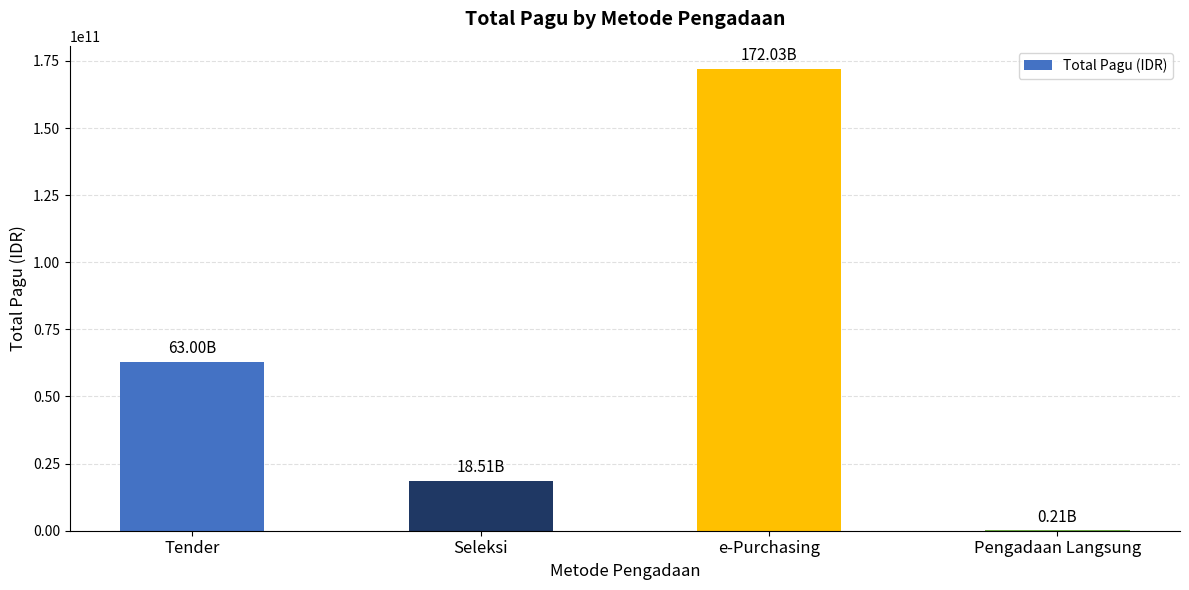

Reading left to right, list all the values displayed in this chart.

Tender=62999456200	Seleksi=18511826700	e-Purchasing=172025600000	Pengadaan Langsung=214974000